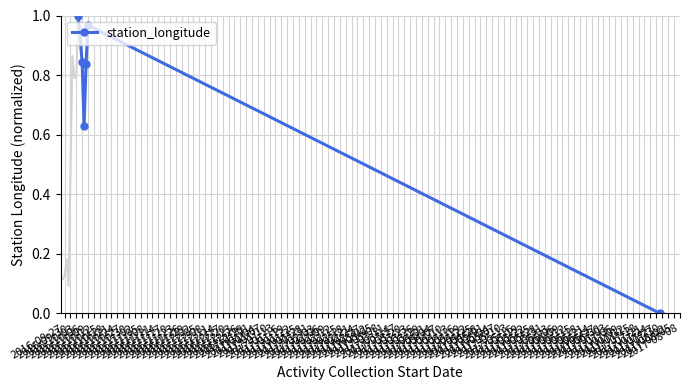

What is the greatest value displayed?

1.0